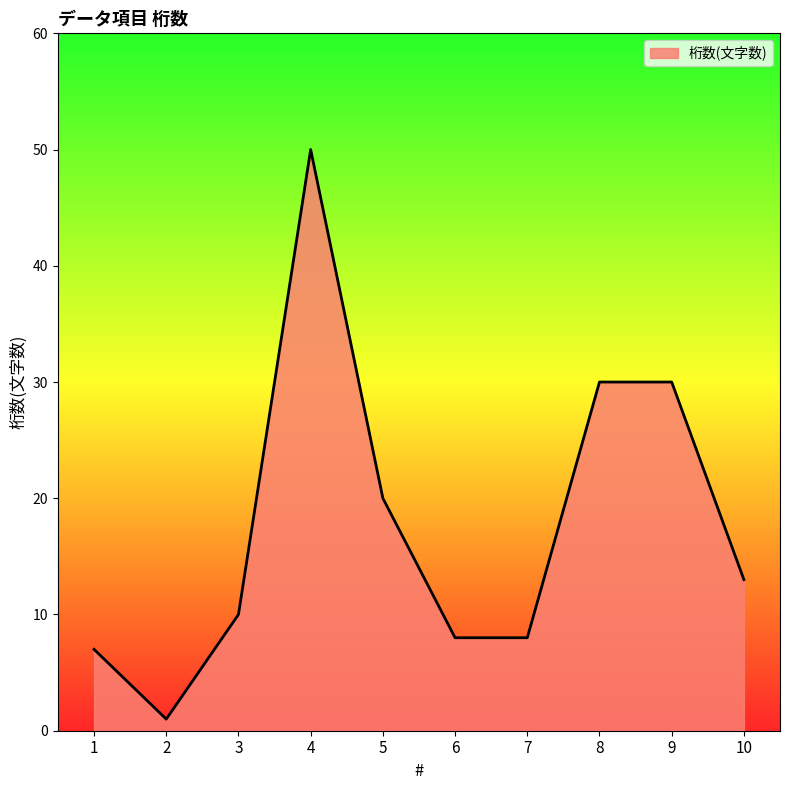

The value at 5 is 29. True or false?

False